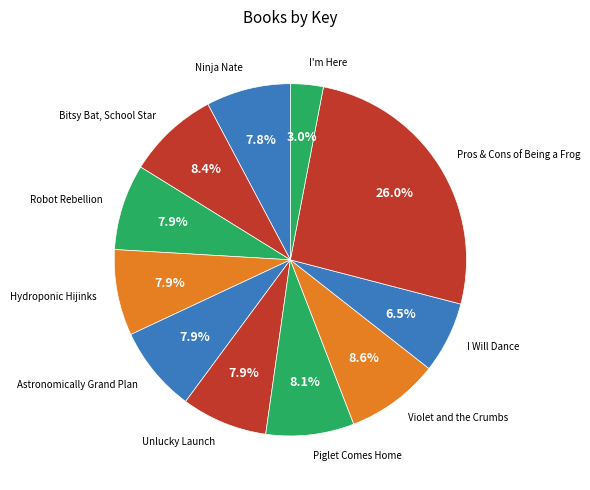

Is the sum of Pros & Cons of Being a Frog and Astronomically Grand Plan greater than half?

No